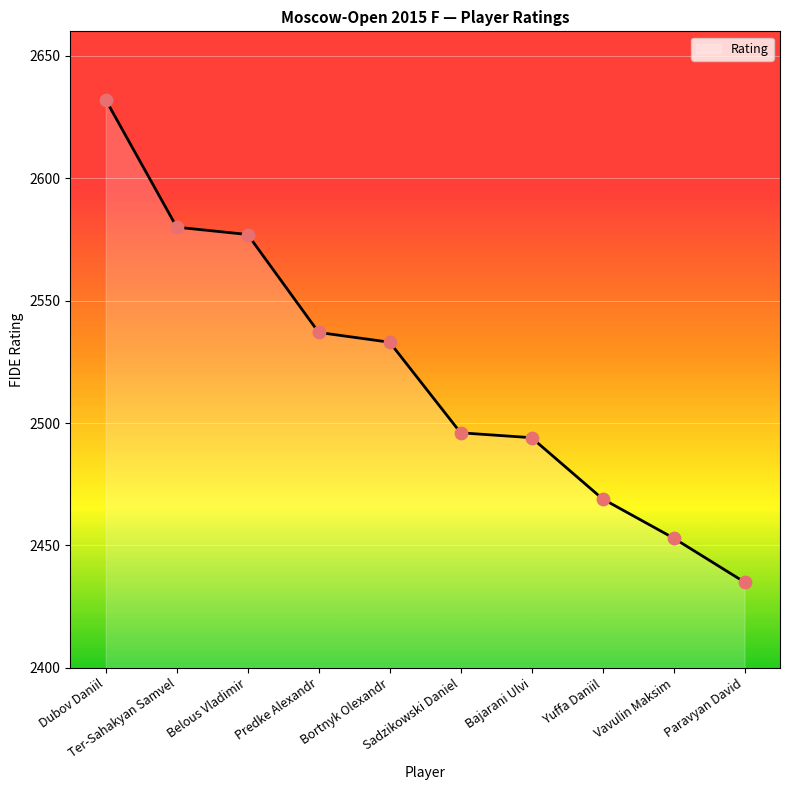

Approximately how many times larger is the value at Belous Vladimir compared to Bortnyk Olexandr?

1.0